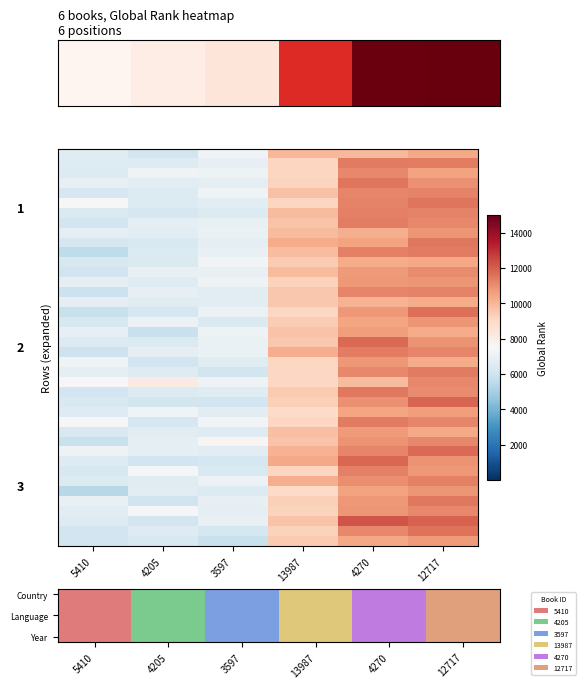

What is the greatest value displayed?

12187.7